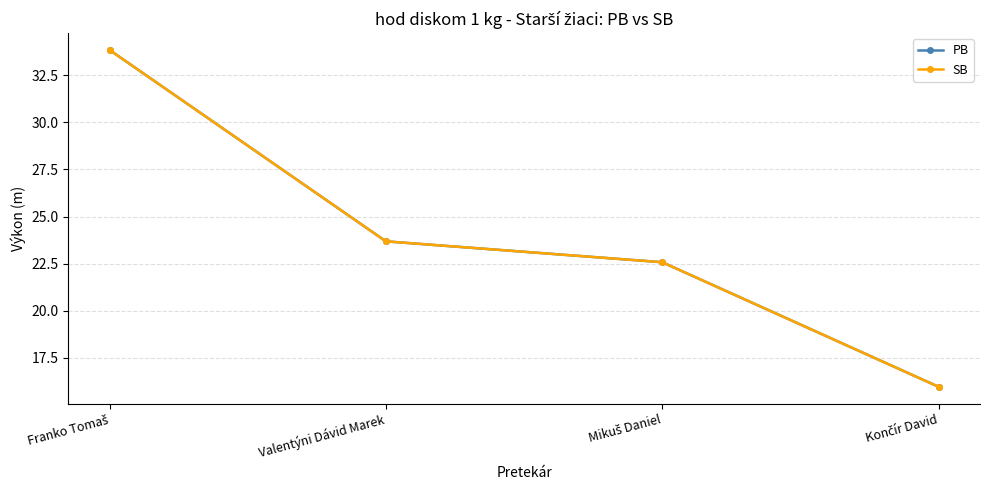

Is this an area chart (filled region under the line)?

No